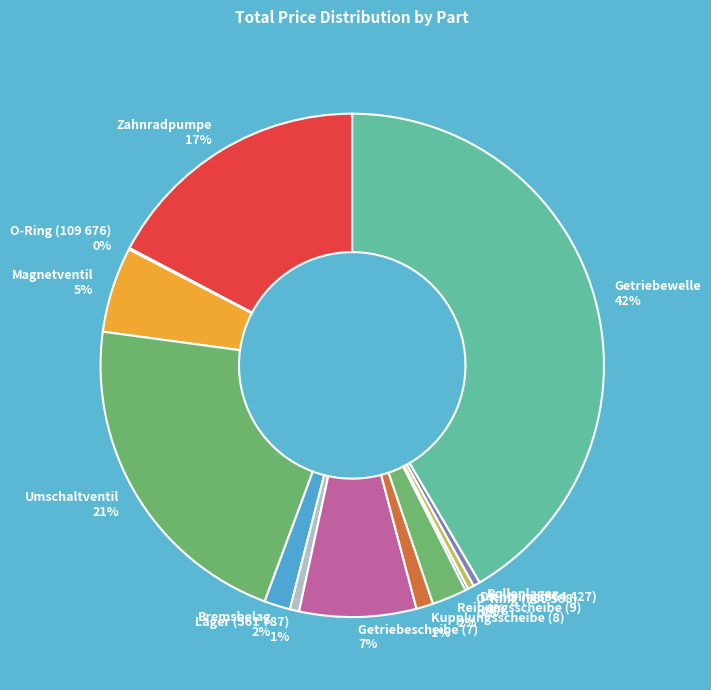

Is the sum of Bremsbelag 2% and Getriebescheibe (7) 7% greater than half?

No